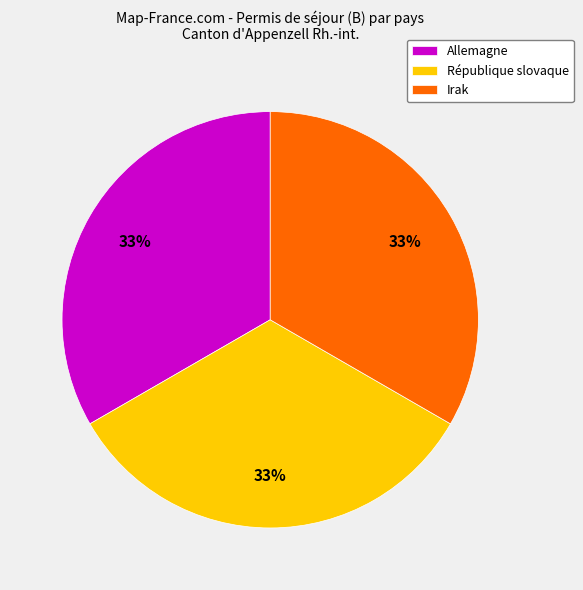

Is there any slice that represents more than half of the pie?

No